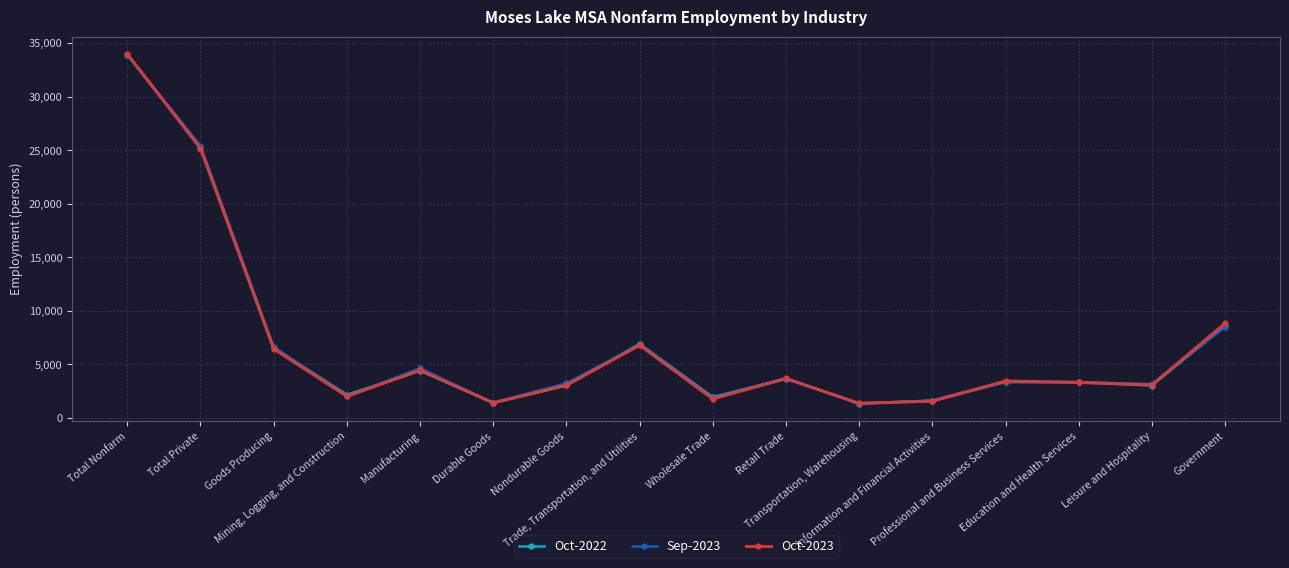

What is the maximum value shown in the chart?

33980